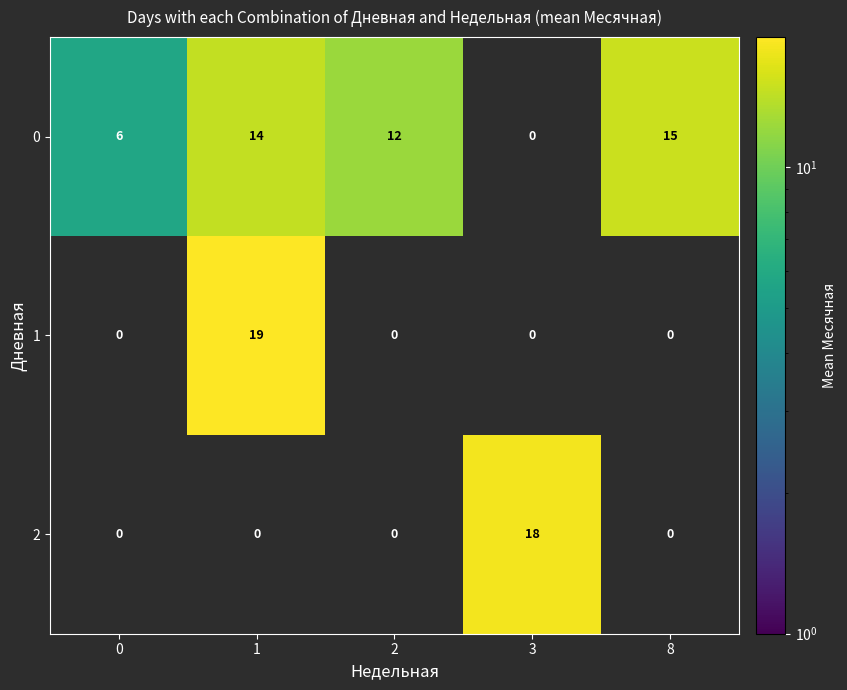

Reading right to left, extract all data points from this chart.

0: 8=15	3=0	2=12	1=14	0=6
1: 8=0	3=0	2=0	1=19	0=0
2: 8=0	3=18	2=0	1=0	0=0